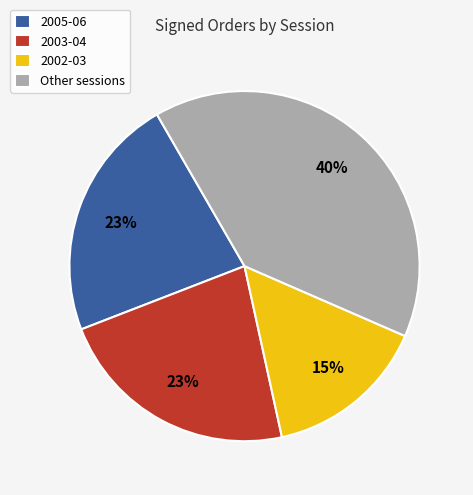

Is the sum of 2005-06 and 2002-03 greater than half?

No